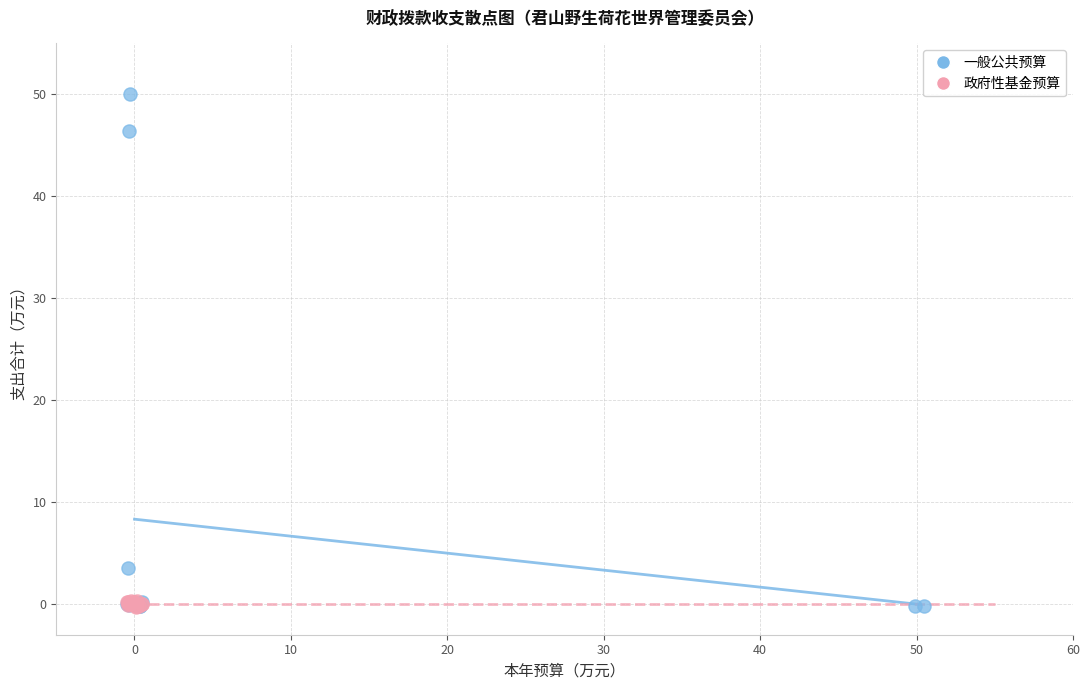

Which series contains the highest Y value?

一般公共预算